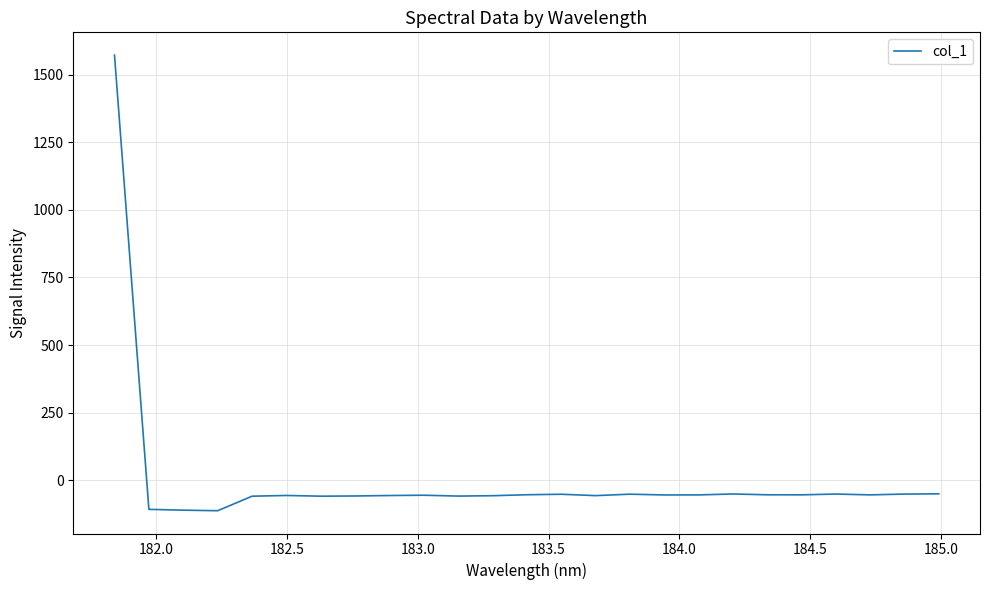

What is the difference between the maximum and minimum values?

1683.9